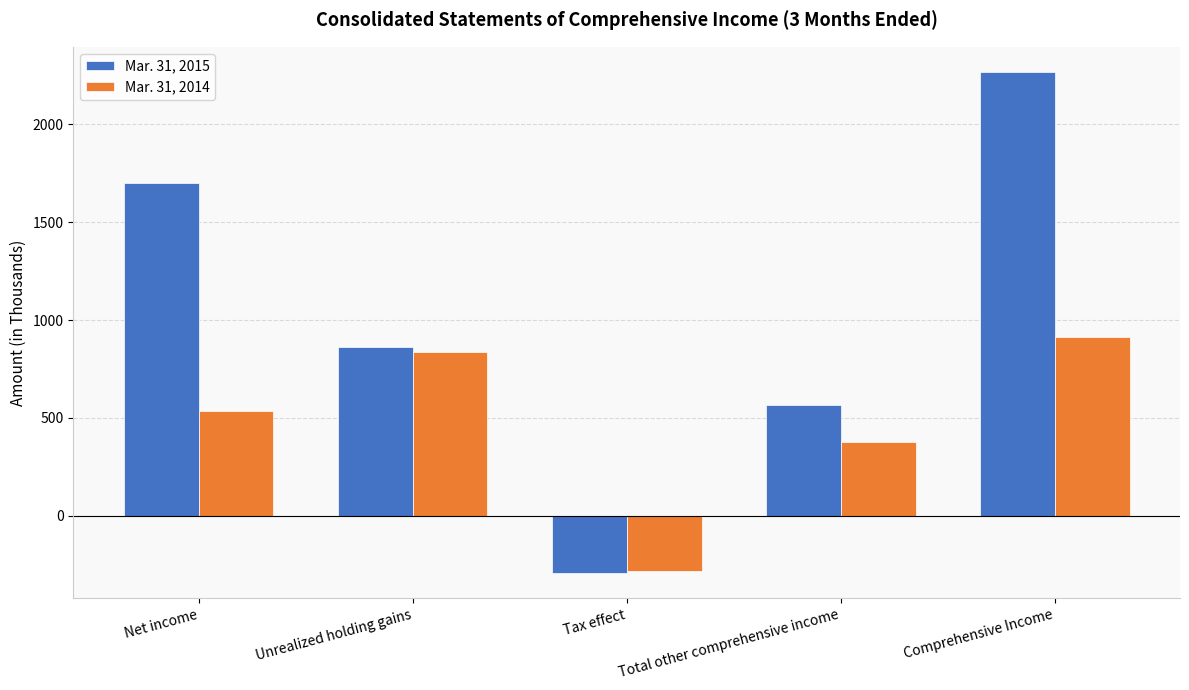

List the series in order of their peak value, highest first.

Mar. 31, 2015, Mar. 31, 2014